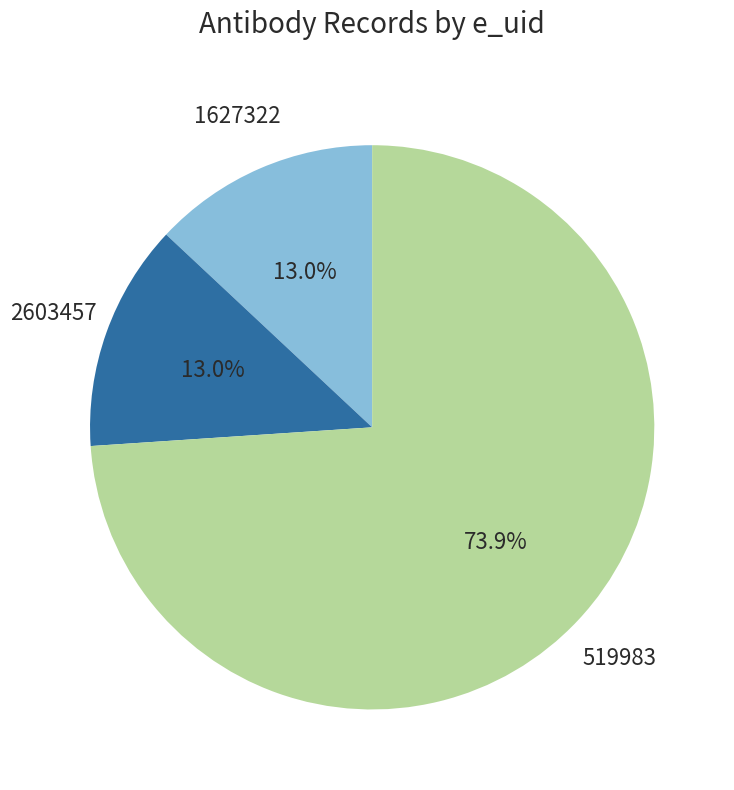

Count the number of slices in the pie.

3